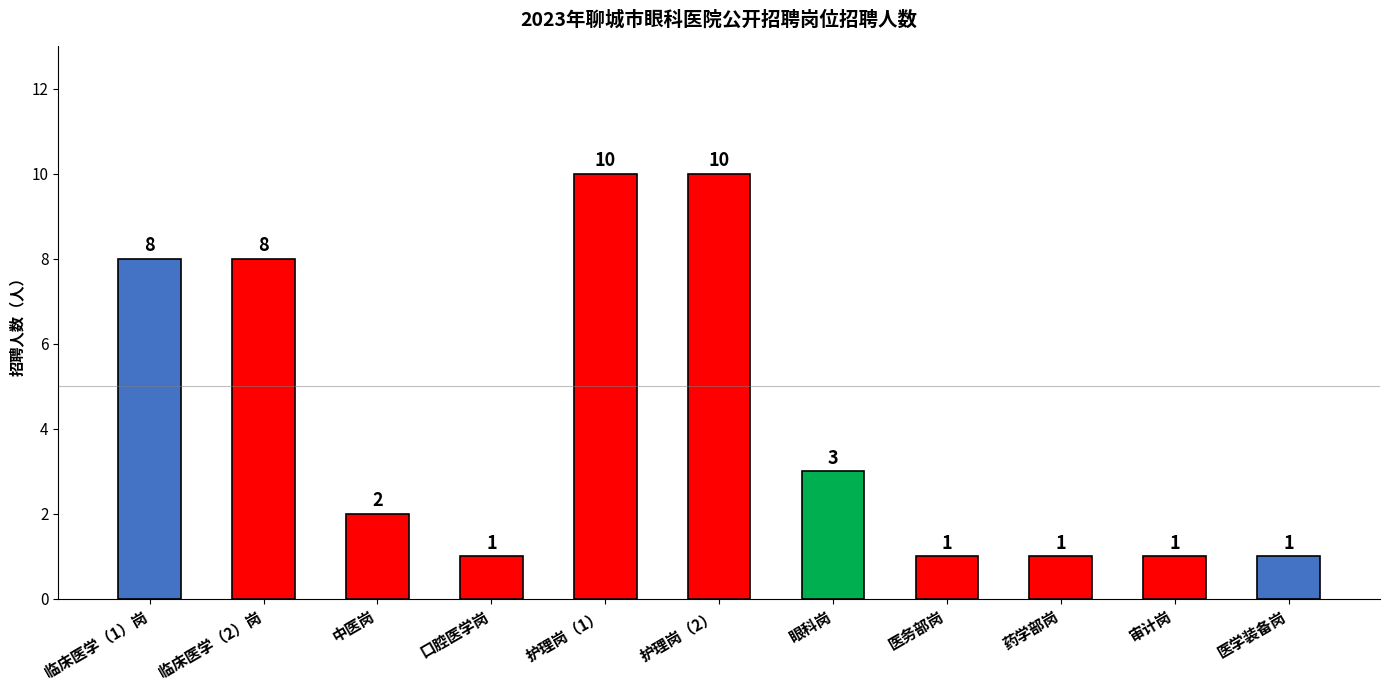

The value at 眼科岗 is 3. True or false?

True